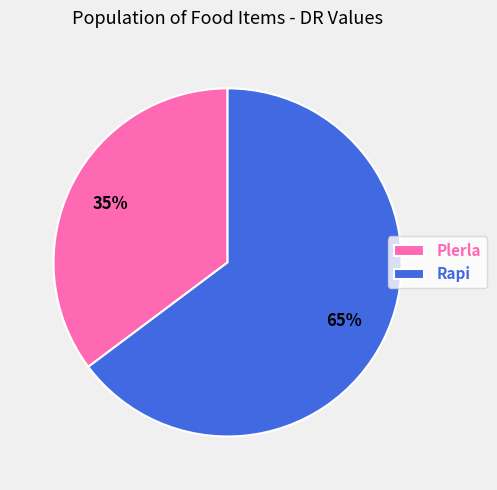

To the nearest percent, what is the combined percentage of Plerla and Rapi?

100%